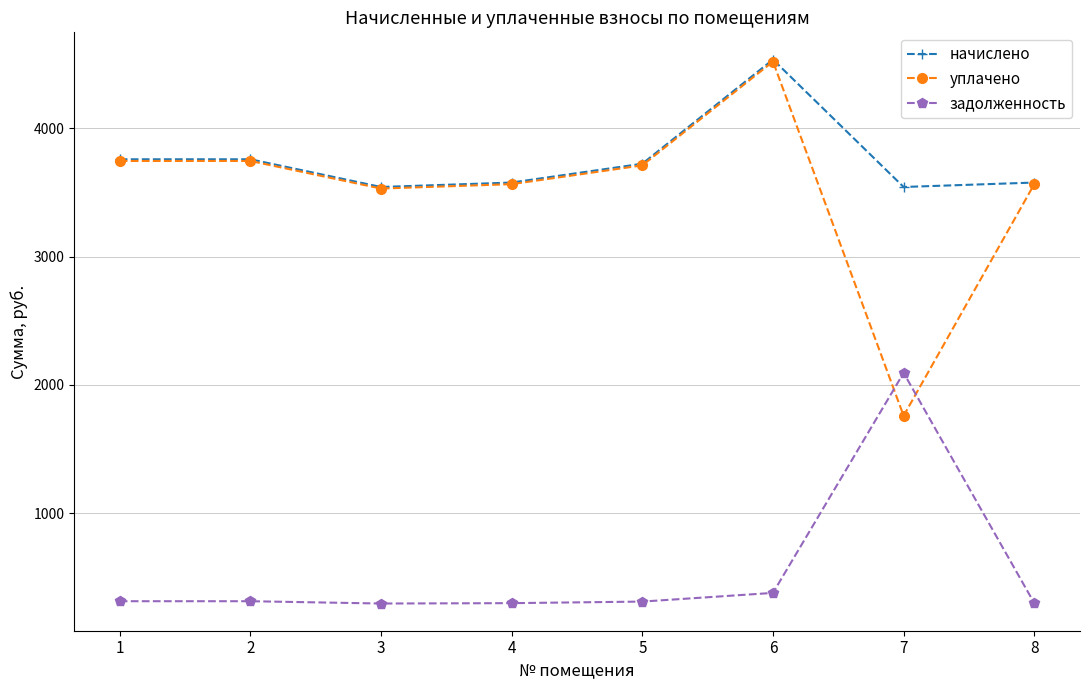

What are all the series names shown in the legend?

начислено, уплачено, задолженность